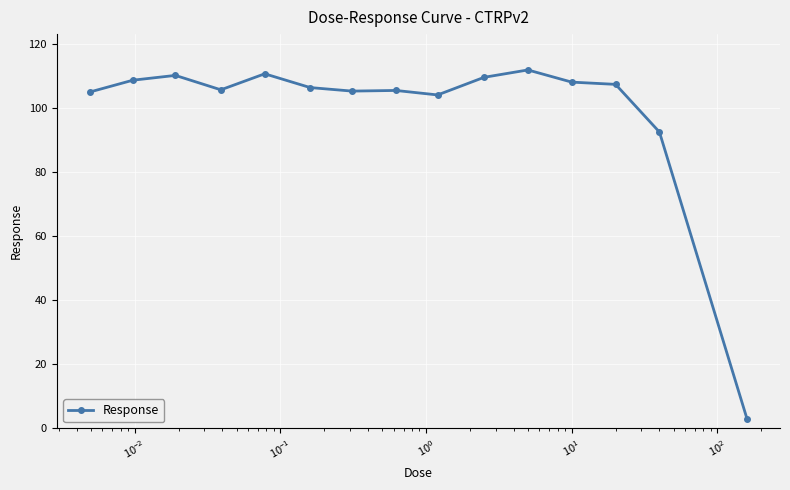

What is the smallest value displayed?

2.9